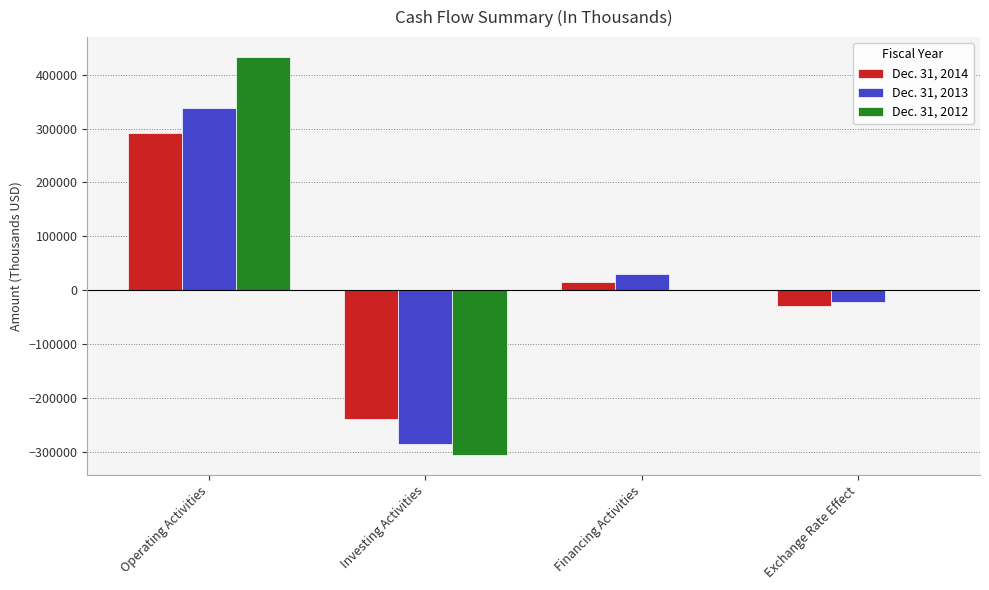

At which category is the sum across all series the highest?

Operating Activities